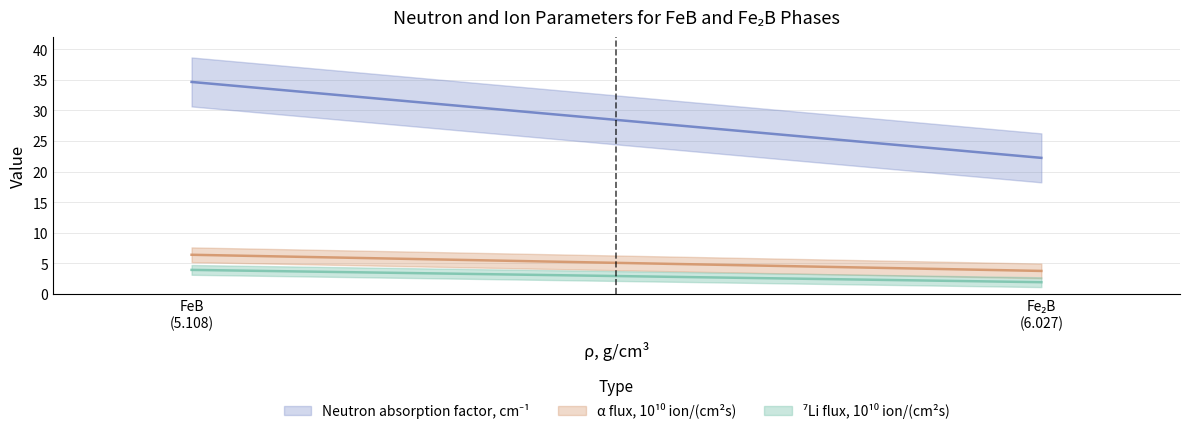

Rank the categories by Neutron absorption factor (Fe2B) value from highest to lowest.

FeB, Fe2B